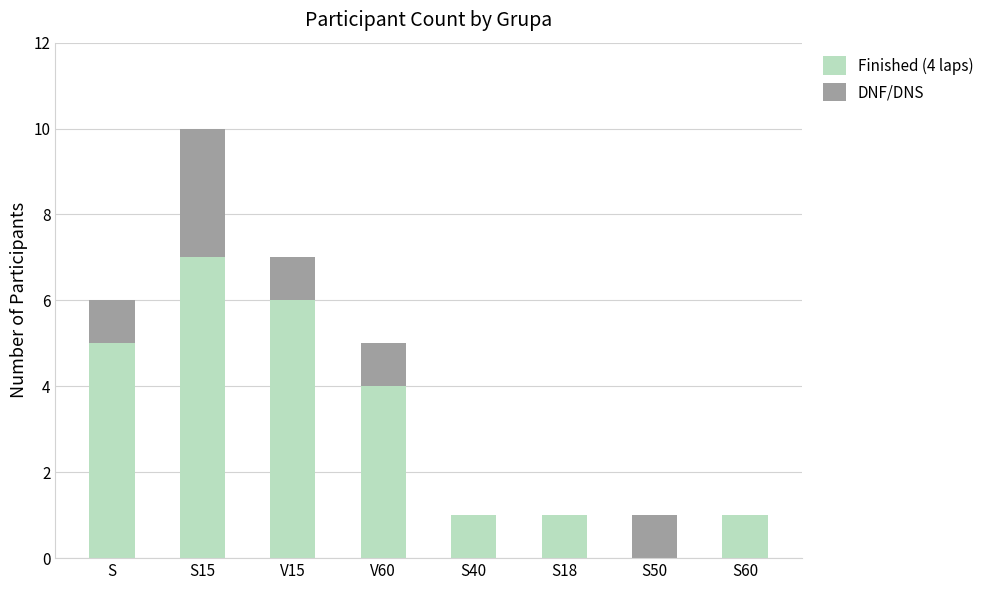

The value of Finished (4 laps) at S is 8. True or false?

False